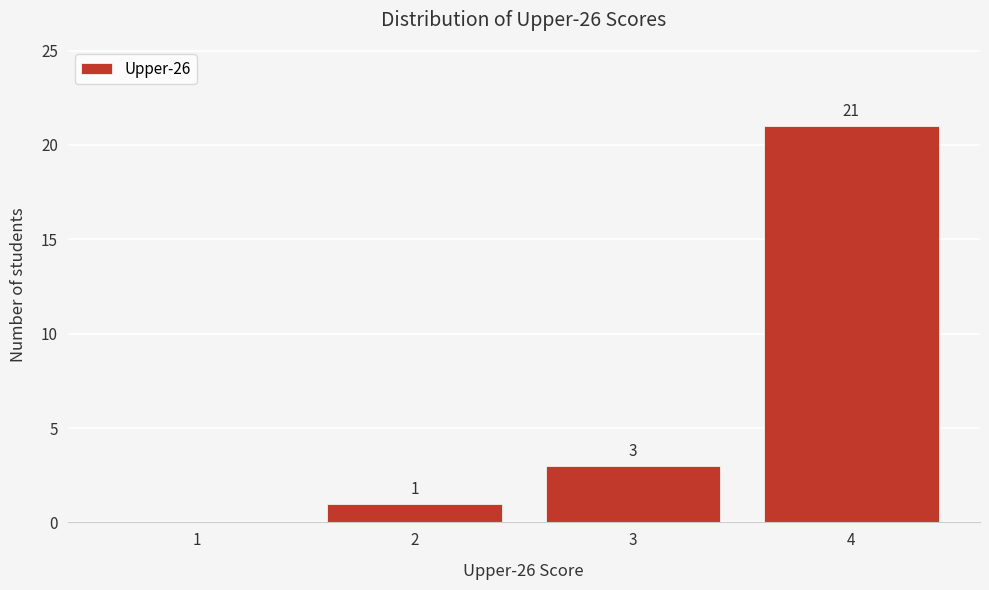

Reading right to left, list all the values displayed in this chart.

4=21	3=3	2=1	1=0